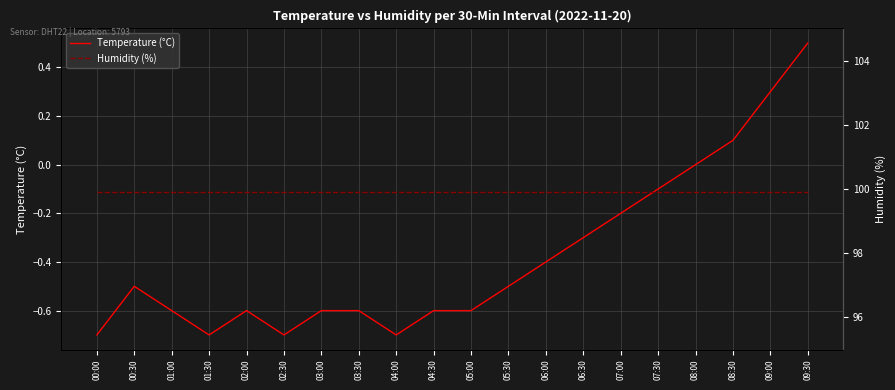

Which series has the widest spread of values?

Temperature (°C)